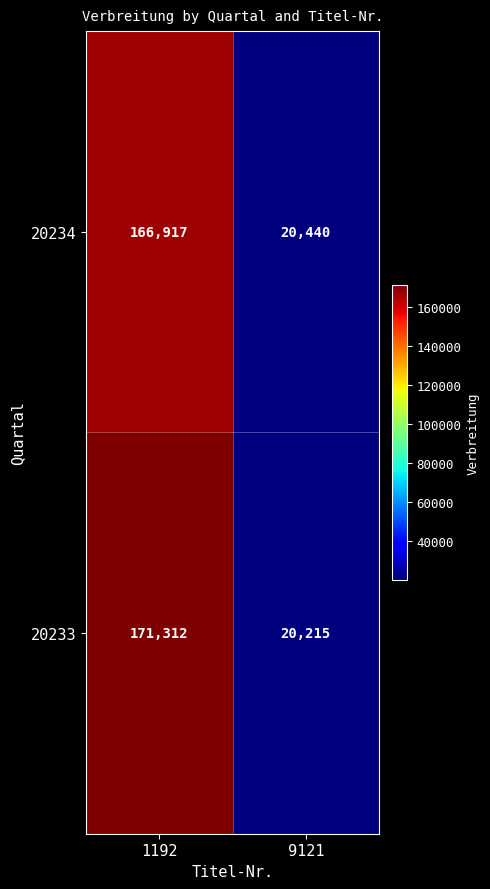

Is it true that 20234 equals 20440 at 9121?

True